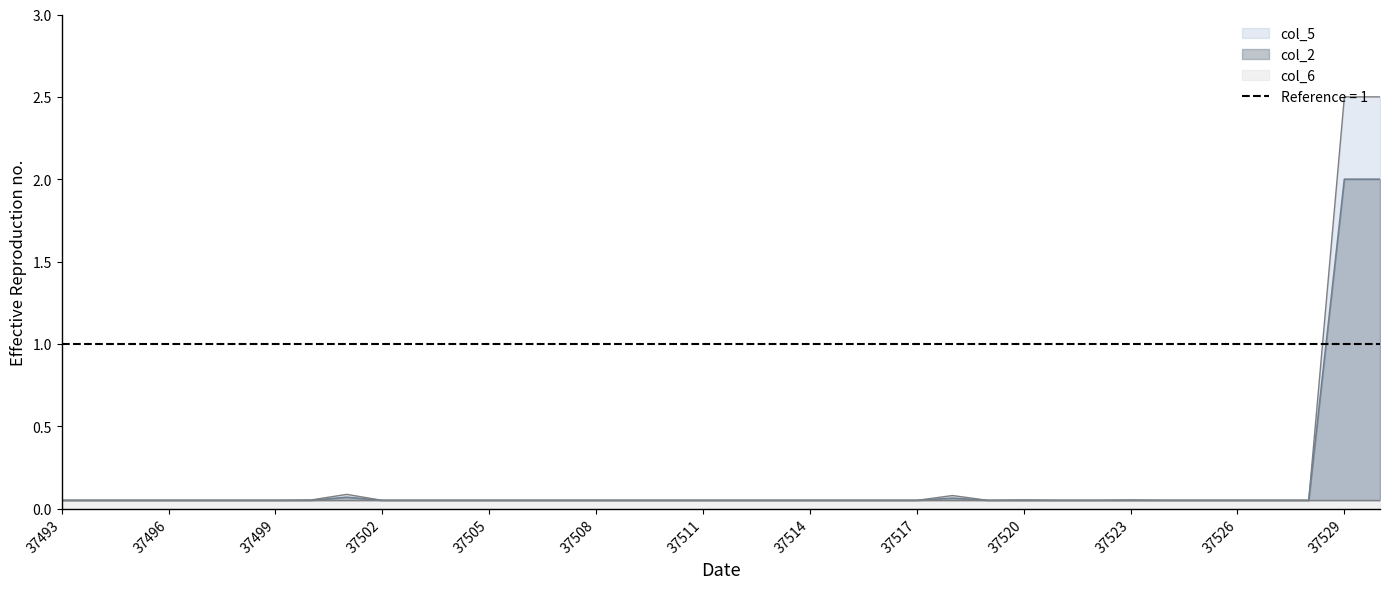

At which category does col_2 reach its first local peak?

37501